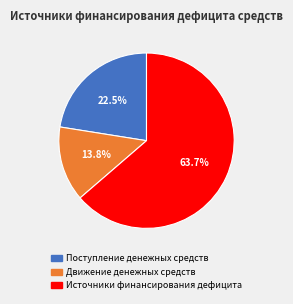

Rank the categories by value from highest to lowest.

Источники финансирования дефицита, Поступление денежных средств, Движение денежных средств